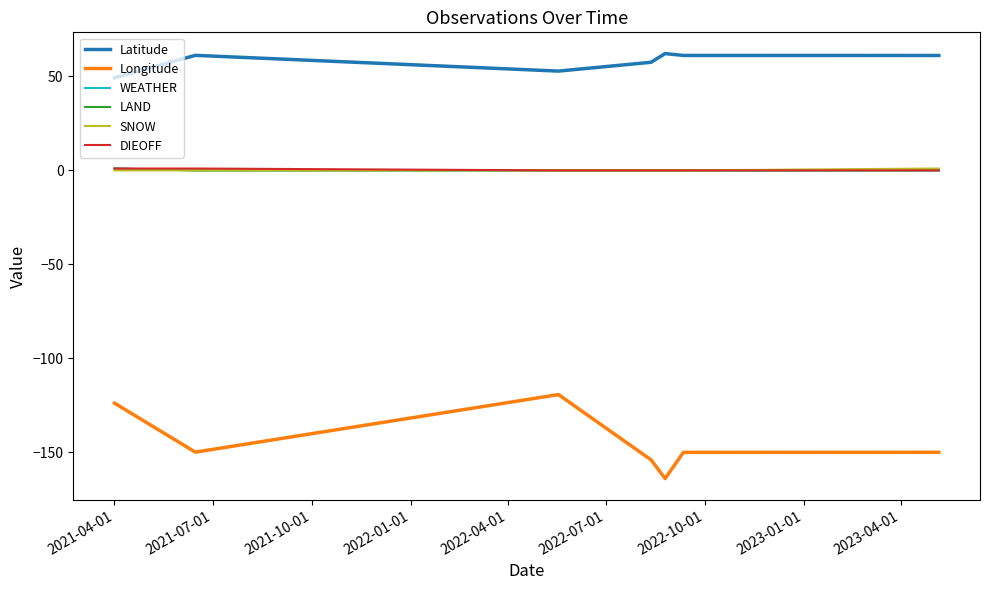

Does the chart have visible grid lines?

No